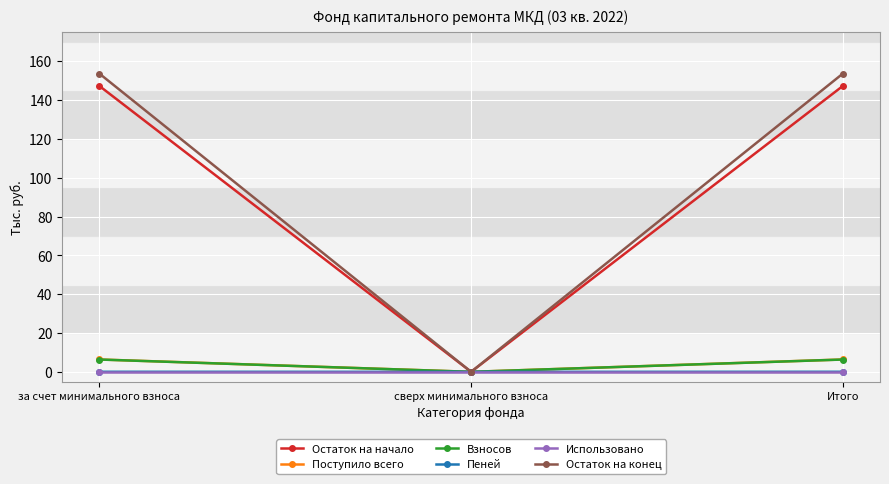

Where does the Остаток на конец series first go above 153?

за счет минимального взноса